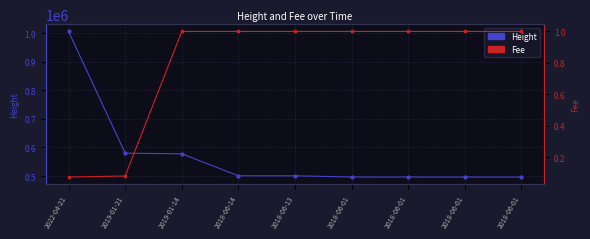

The Height series shows 580096.0 at 2019-01-21. True or false?

True